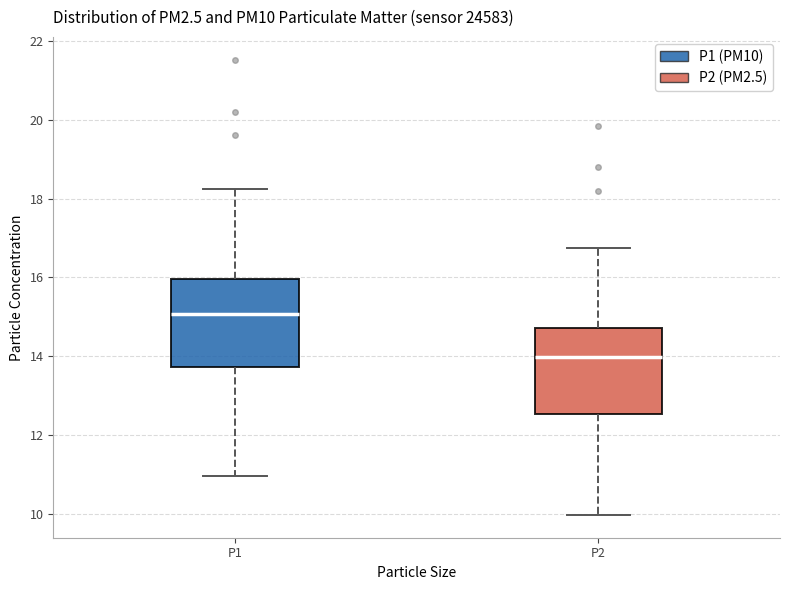

Reading left to right, transcribe this box plot: for each box, give where its median line is, the range the box spans, and where its two whiskers end, as read against the y-axis. The values are not printed on the chart, so give them approximately, as read against the axis.

P1: median 15.0, box 13.8 to 16.0, whiskers 11.0 to 18.2
P2: median 14.0, box 12.6 to 14.8, whiskers 10.0 to 16.8